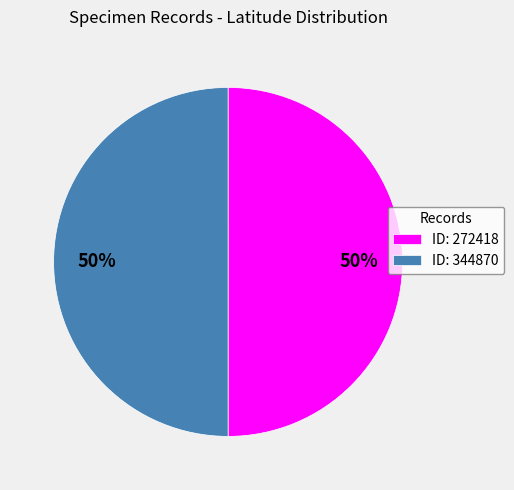

To the nearest percent, what is the combined percentage of ID: 272418 and ID: 344870?

100%